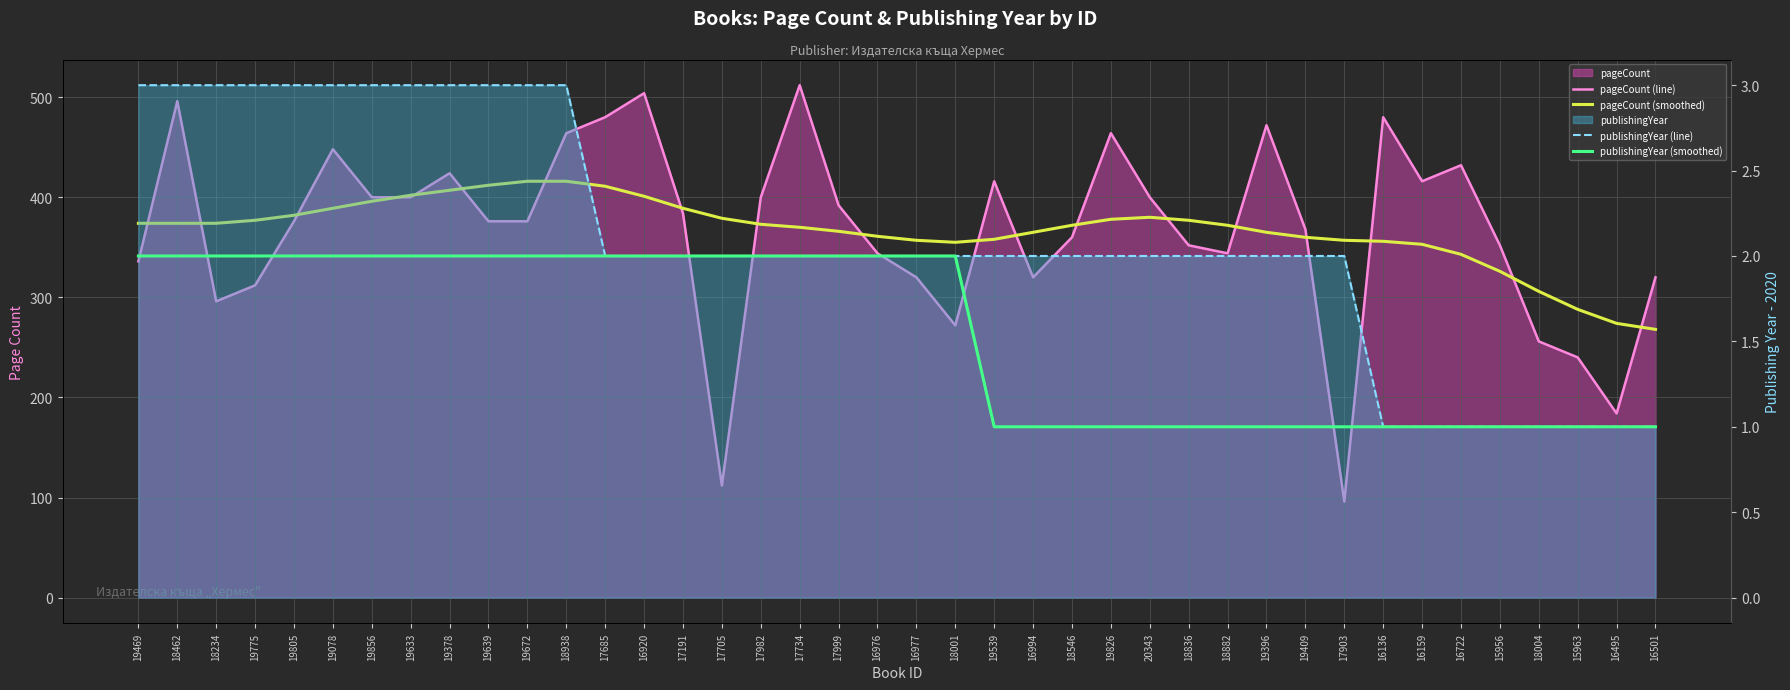

What position from the left is 16501?

40